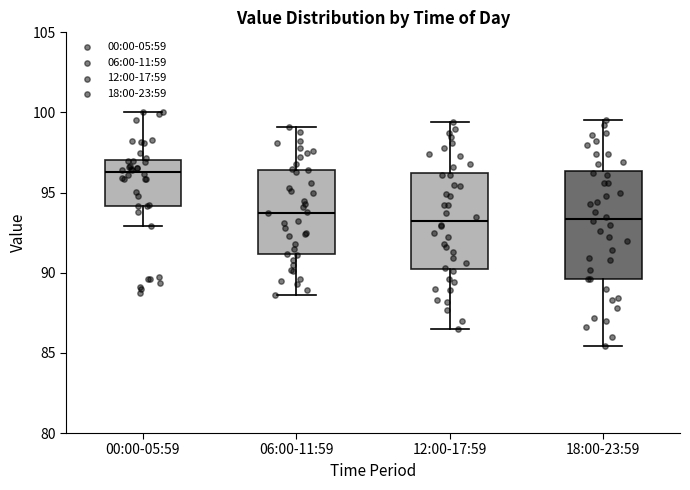

Reading left to right, read every box against the y-axis: the position of its median line, the range the box covers, and the ends of its whiskers. The values are not printed on the chart, so give them approximately, as read against the axis.

00:00-05:59: median 96.5, box 94.0 to 97.0, whiskers 93.0 to 100.0
06:00-11:59: median 94.0, box 91.0 to 96.5, whiskers 88.5 to 99.0
12:00-17:59: median 93.5, box 90.5 to 96.0, whiskers 86.5 to 99.5
18:00-23:59: median 93.5, box 89.5 to 96.5, whiskers 85.5 to 99.5